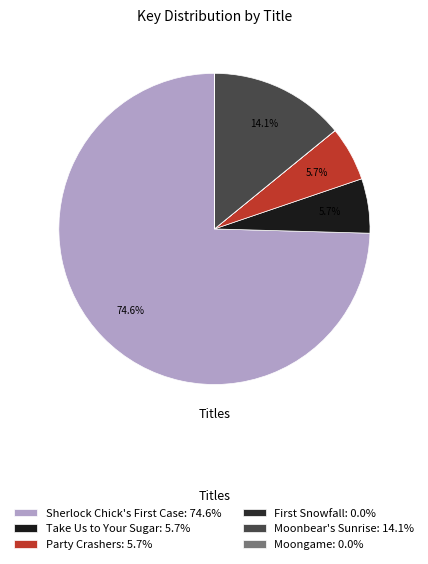

Count the number of slices in the pie.

6